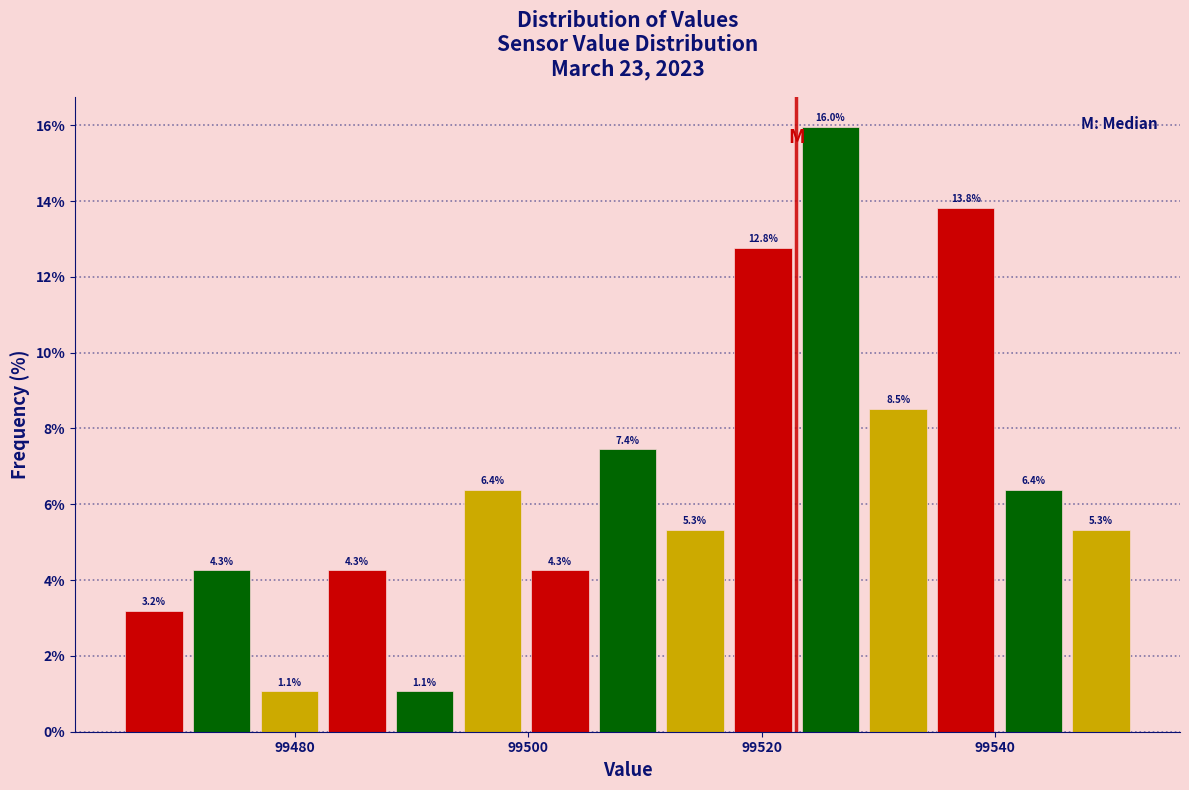

Around what value on the x-axis is the tallest bar? Give the approximate position of its centre, as read against the axis.

99526